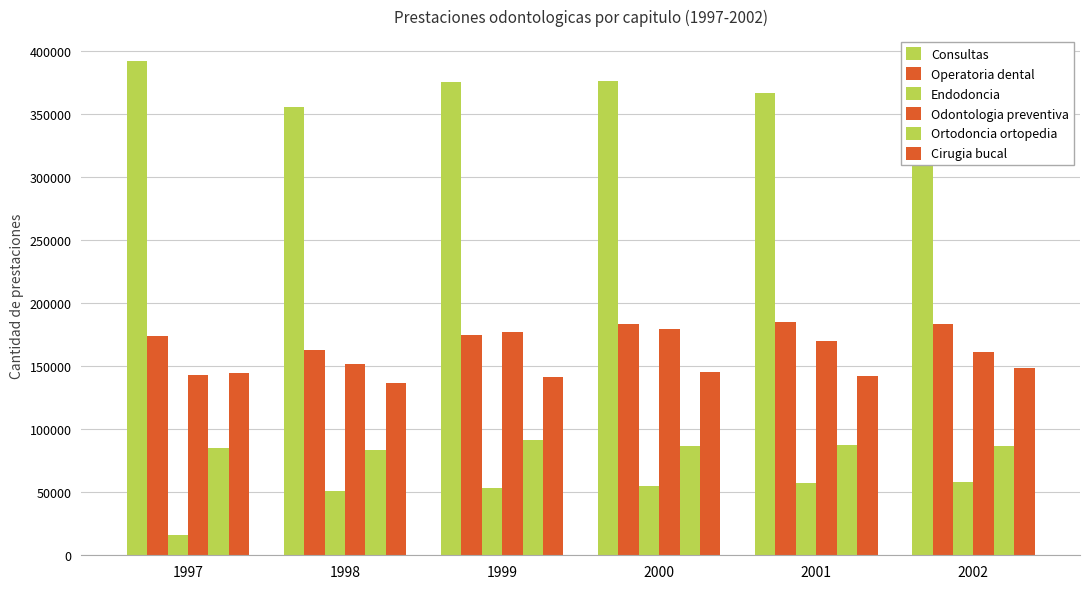

Count the number of categories in the chart.

6